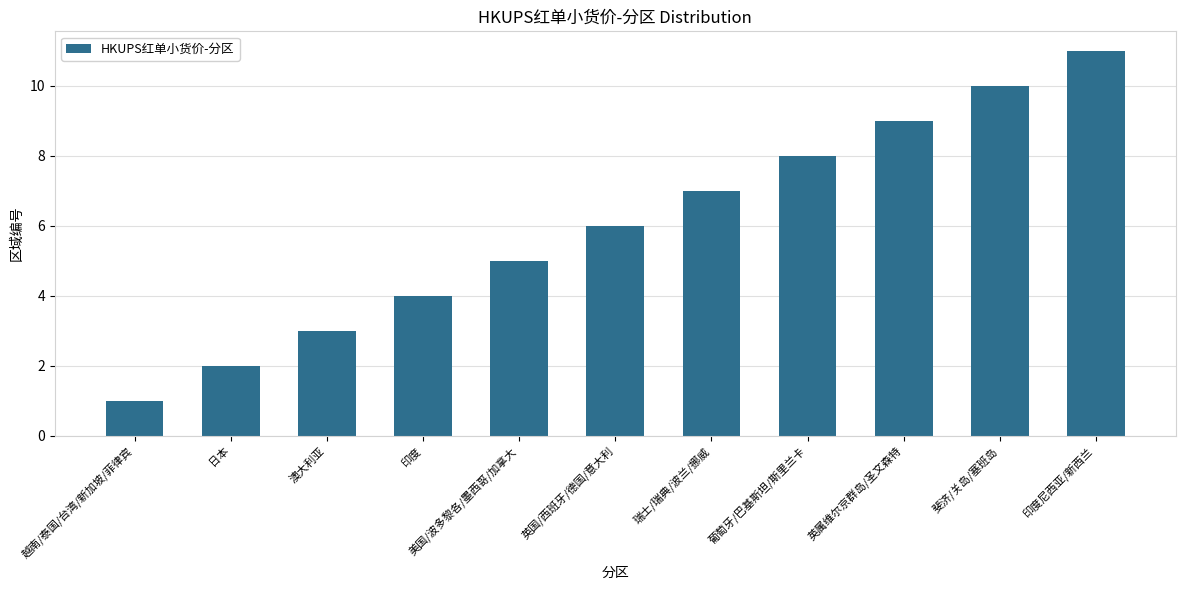

List the labels in order of value, smallest first.

越南/泰国/台湾/新加坡/菲律宾, 日本, 澳大利亚, 印度, 美国/波多黎各/墨西哥/加拿大, 英国/西班牙/德国/意大利, 瑞士/瑞典/波兰/挪威, 葡萄牙/巴基斯坦/斯里兰卡, 英属维尔京群岛/圣文森特, 斐济/关岛/塞班岛, 印度尼西亚/新西兰